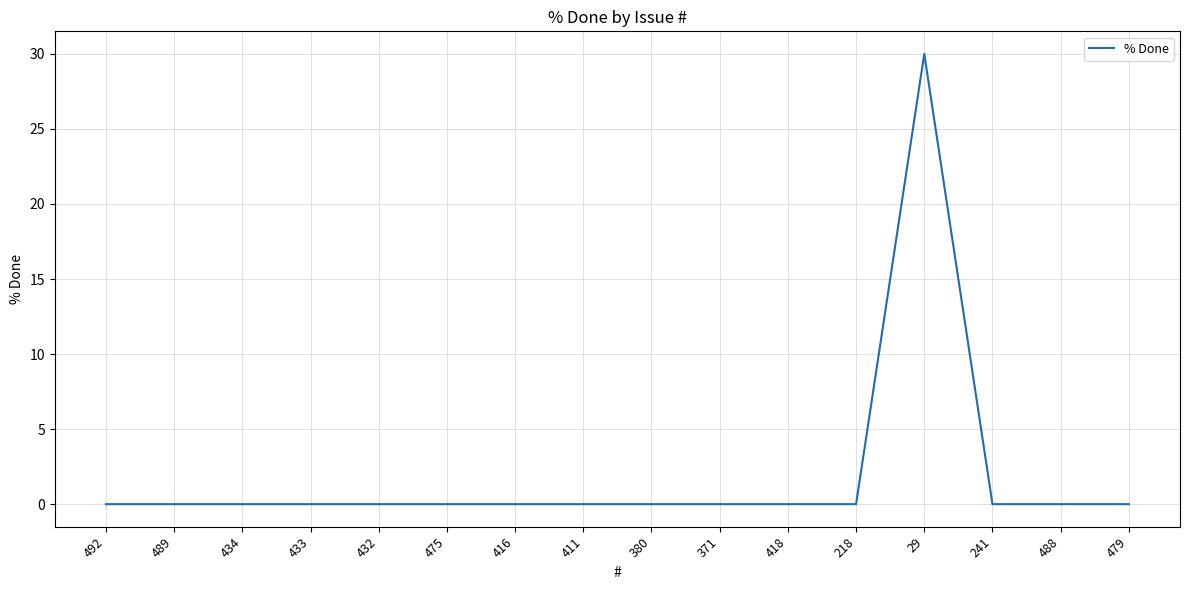

Which category has the highest value across all series?

29